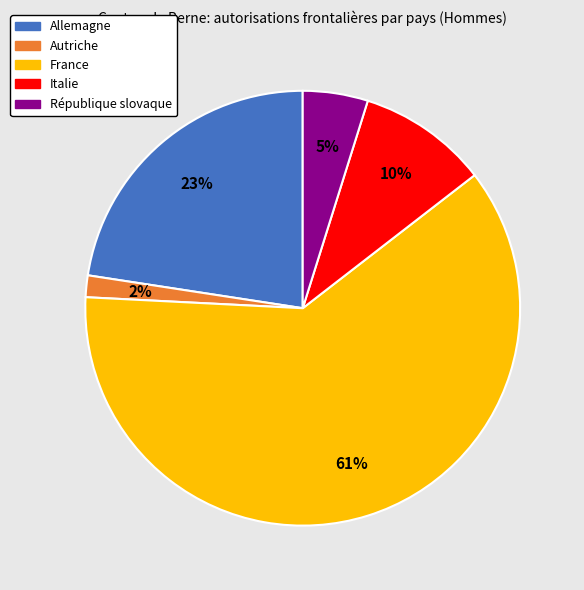

Rank the categories by value from lowest to highest.

Autriche, République slovaque, Italie, Allemagne, France